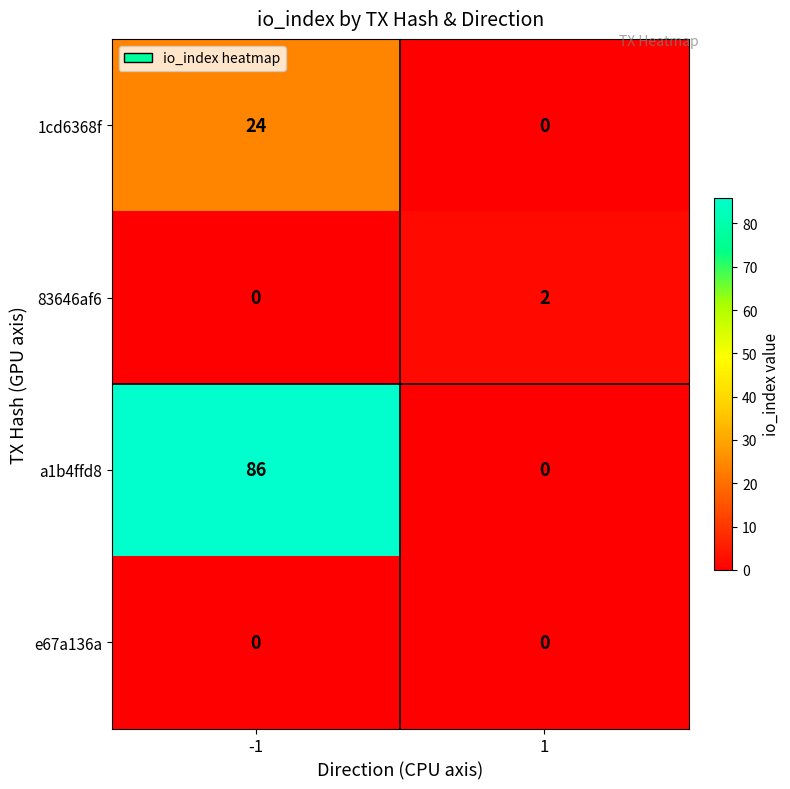

What is the maximum value for a1b4ffd8?

86